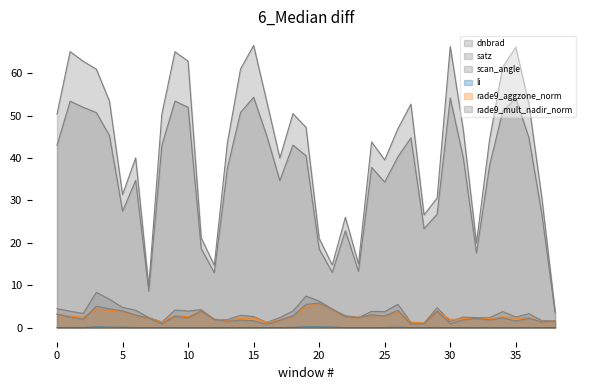

True or false: rade9_mult_nadir_norm has a value of 0.3 at 103811.

False